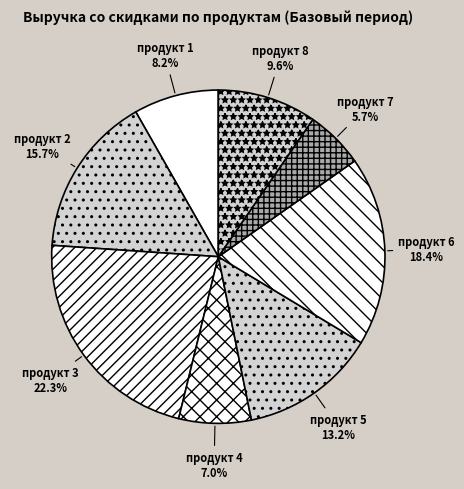

True or false: продукт 7 accounts for 6% of the total.

True